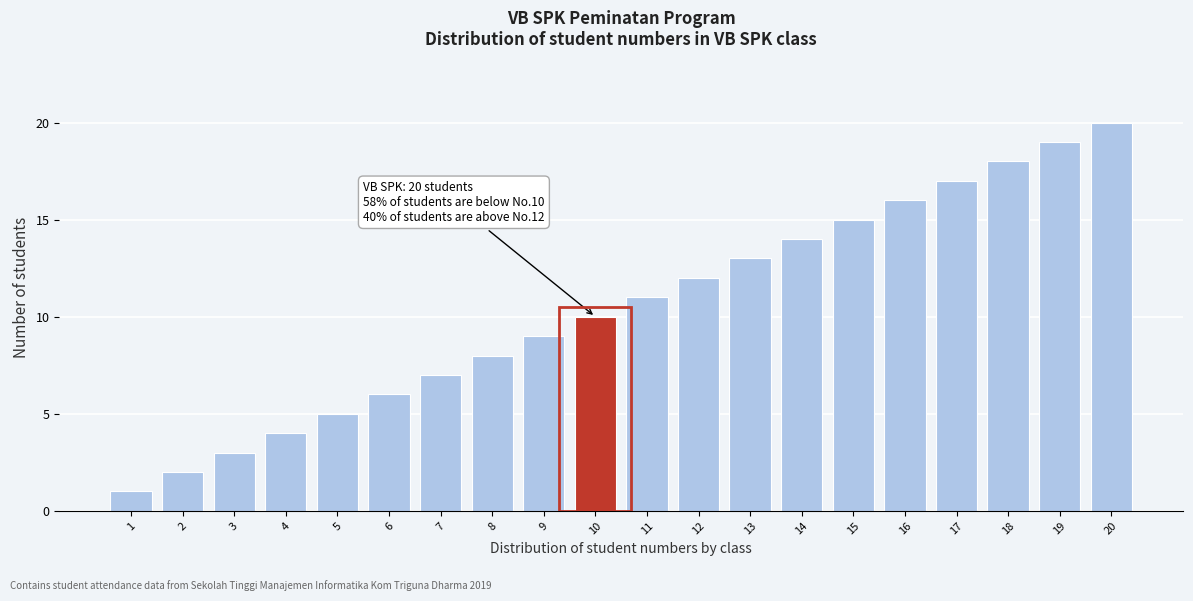

What is the change in value from 4 to 13?

+9